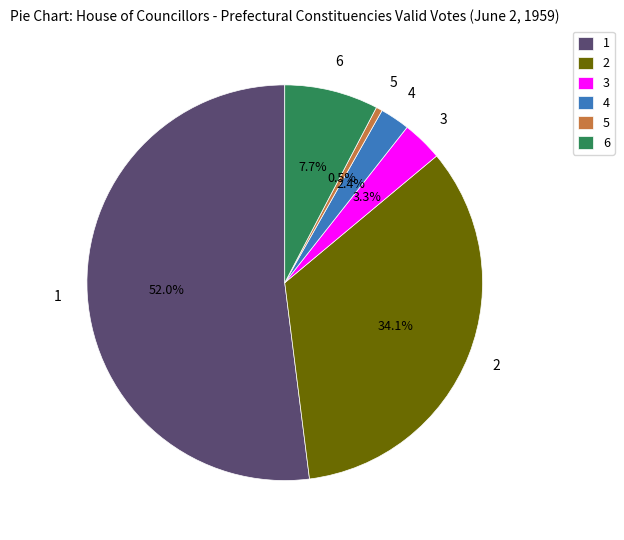

Count the number of slices in the pie.

6